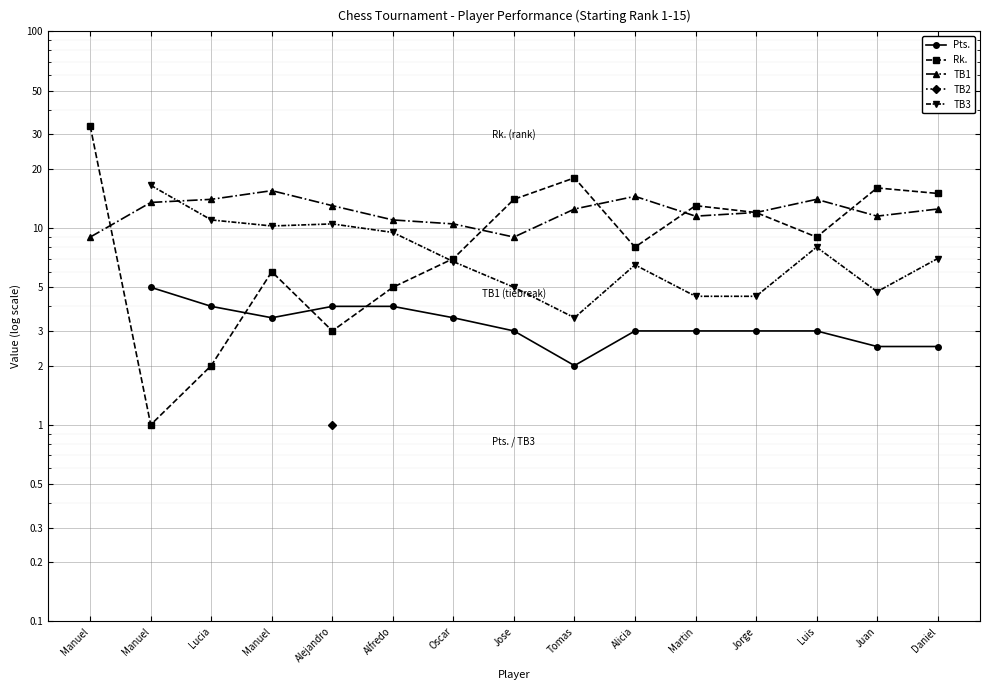

Where does the TB1 series first go above 12?

Manuel